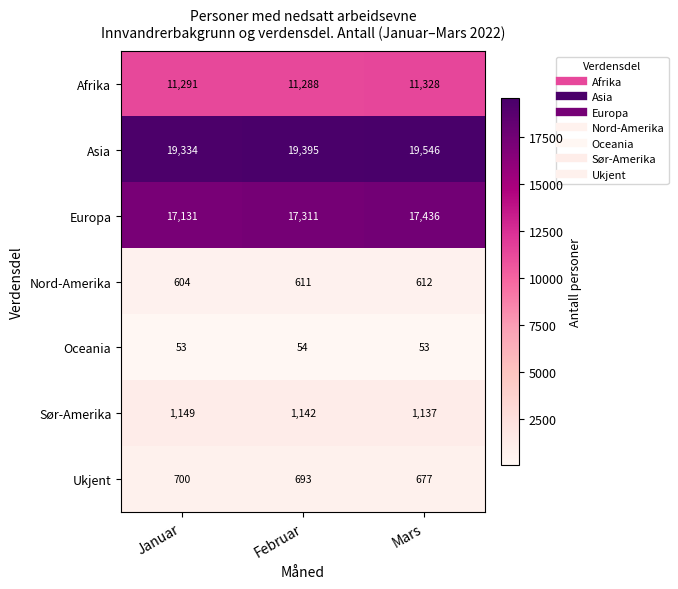

Which series has the widest spread of values?

Europa